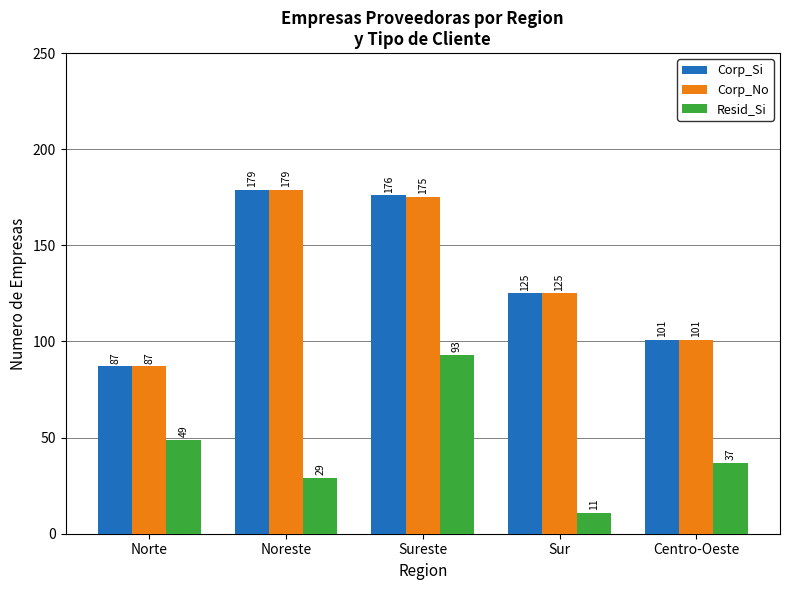

At which category is the sum across all series the highest?

Sureste